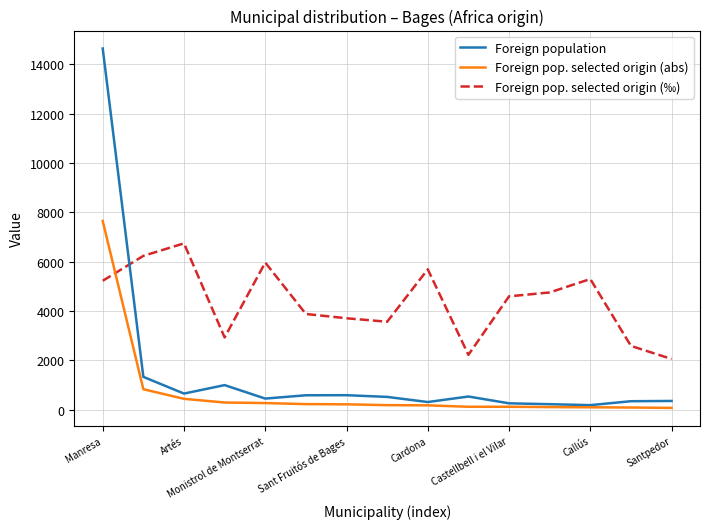

Which series has the largest total across all categories?

Foreign pop. selected origin (‰)